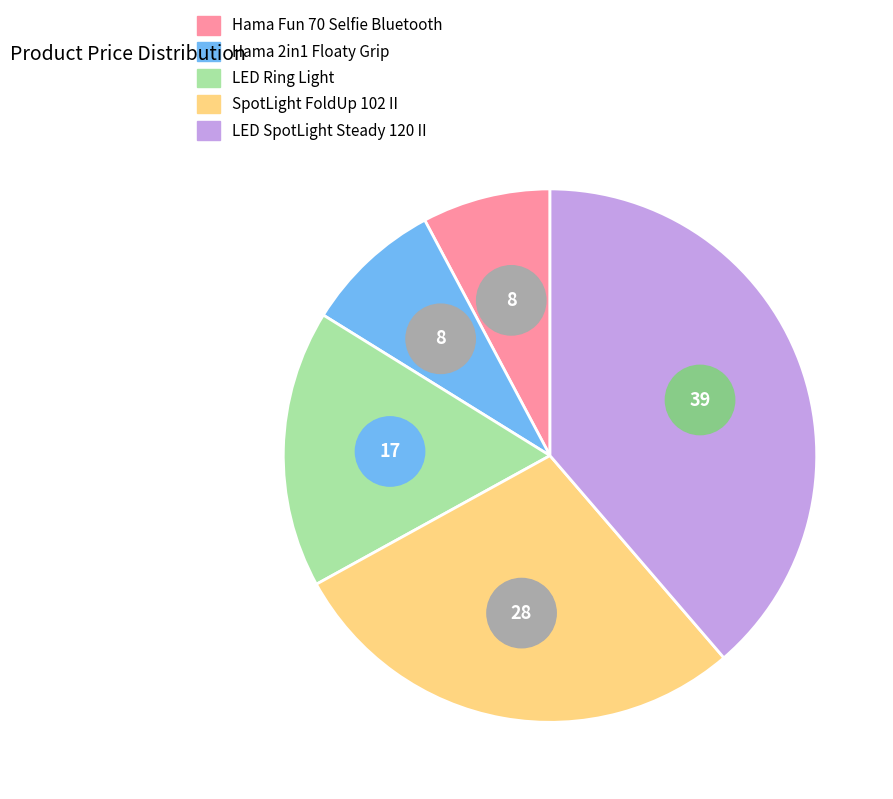

To the nearest percent, what percentage of the pie is LED Ring Light?

17%